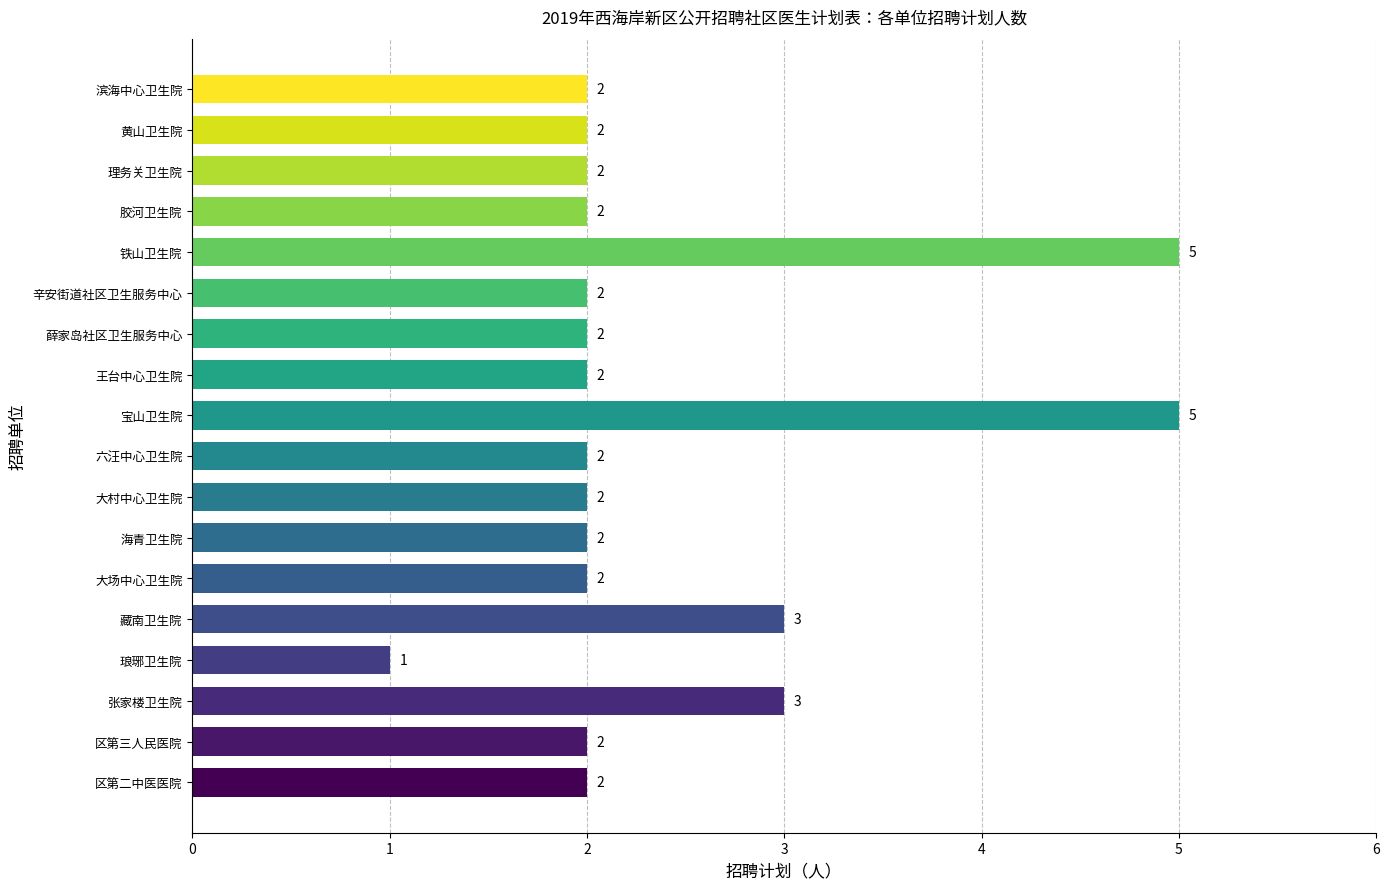

Is it true that the value at 六汪中心卫生院 is 3?

False